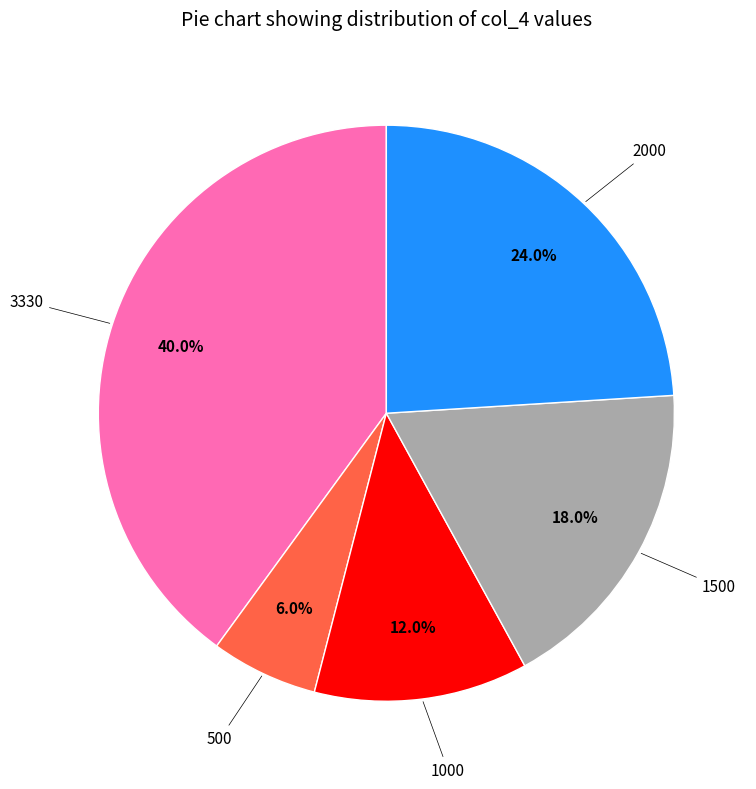

Is there a majority slice in this chart?

No